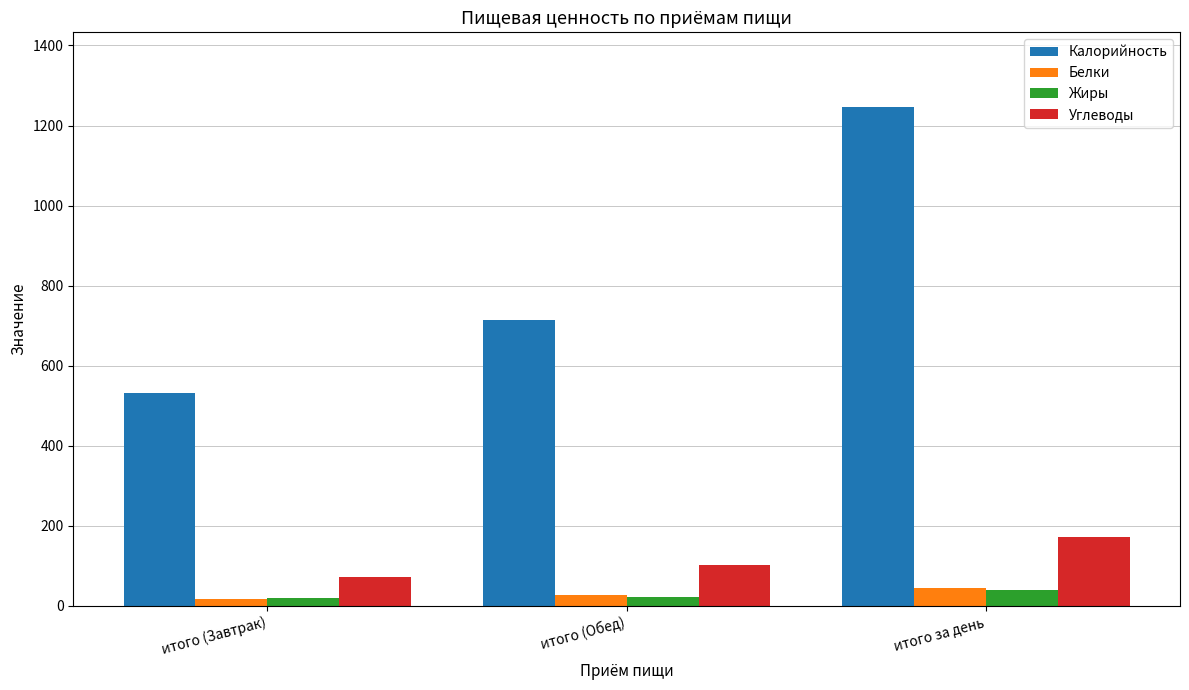

Does the chart contain stacked bars?

No